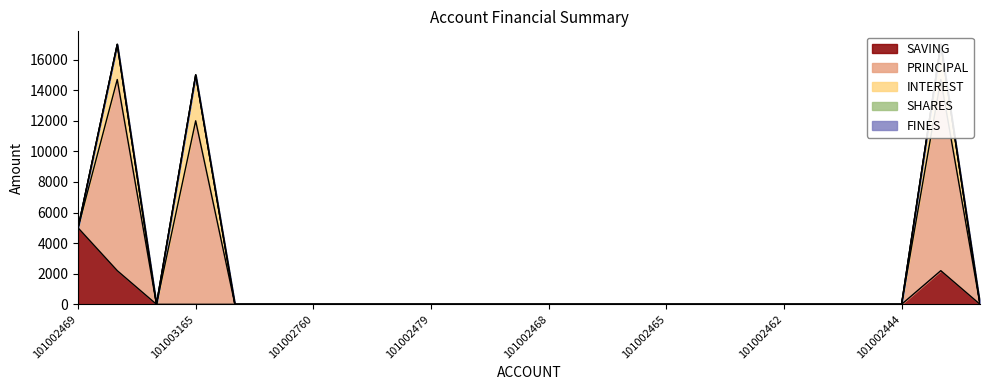

At how many categories does at least one series exceed 840?

4